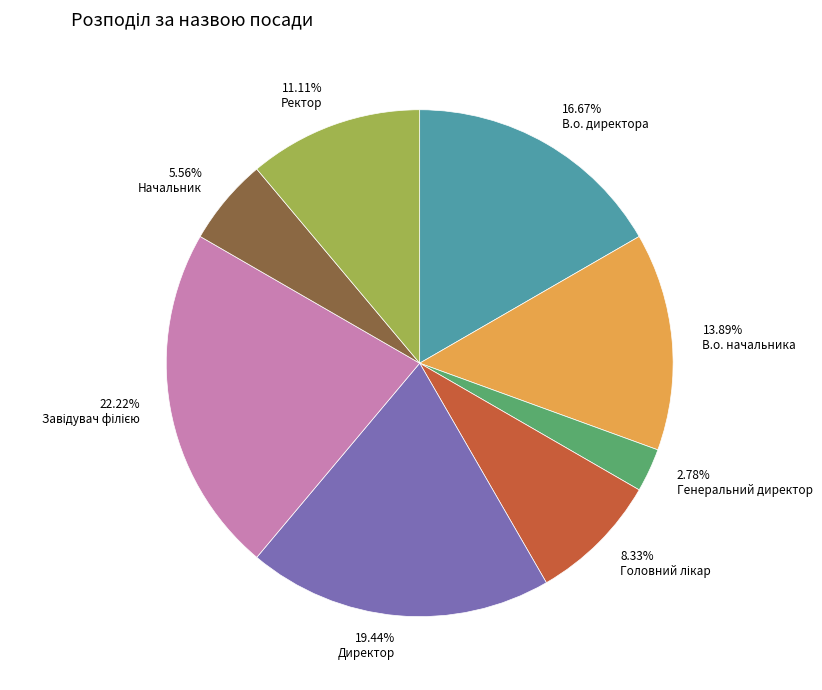

Do Начальник and Директор together represent more than half of the pie?

No